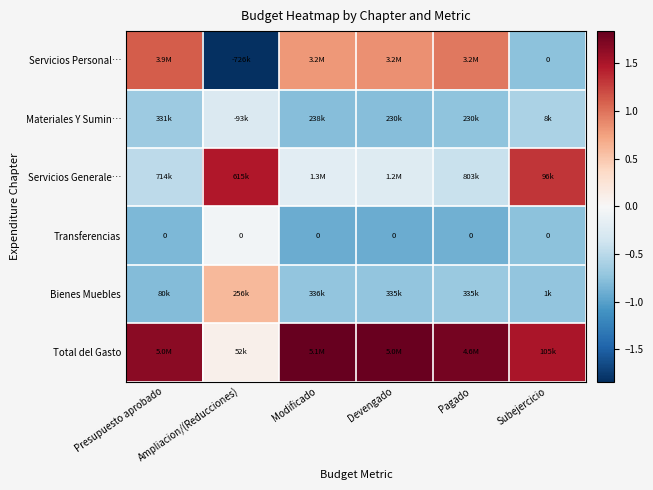

How many Total del Gasto values are between 1 and 2?

5